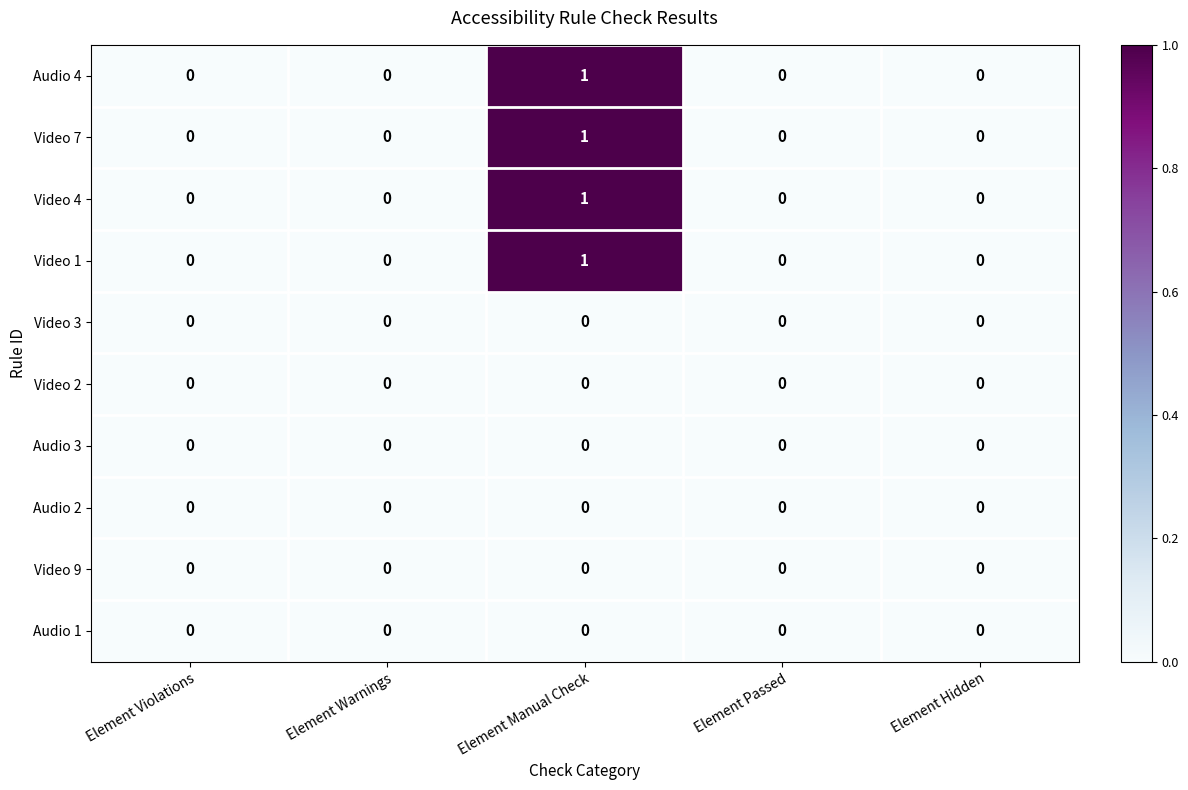

How many distinct data groups are displayed?

10